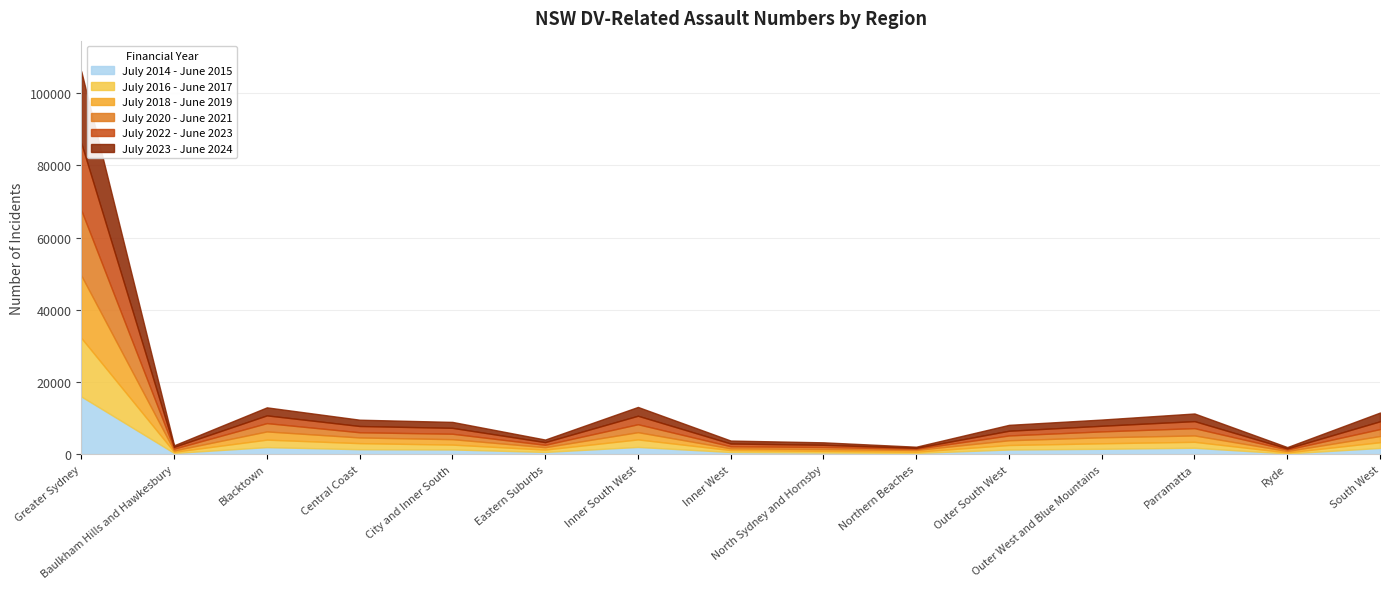

What is the approximate value of July 2016 - June 2017 at Central Coast, to the nearest 10?

1680